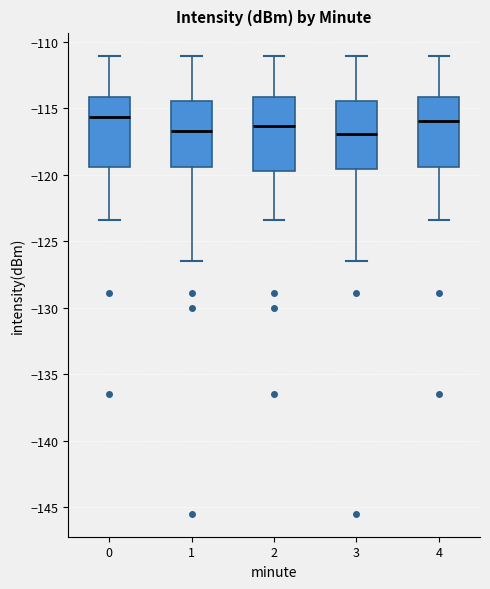

Reading left to right, read every box against the y-axis: the position of its median line, the range the box covers, and the ends of its whiskers. The values are not printed on the chart, so give them approximately, as read against the axis.

0: median -115.5, box -119.5 to -114.0, whiskers -123.5 to -111.0
1: median -116.5, box -119.5 to -114.5, whiskers -126.5 to -111.0
2: median -116.5, box -119.5 to -114.0, whiskers -123.5 to -111.0
3: median -117.0, box -119.5 to -114.5, whiskers -126.5 to -111.0
4: median -116.0, box -119.5 to -114.0, whiskers -123.5 to -111.0